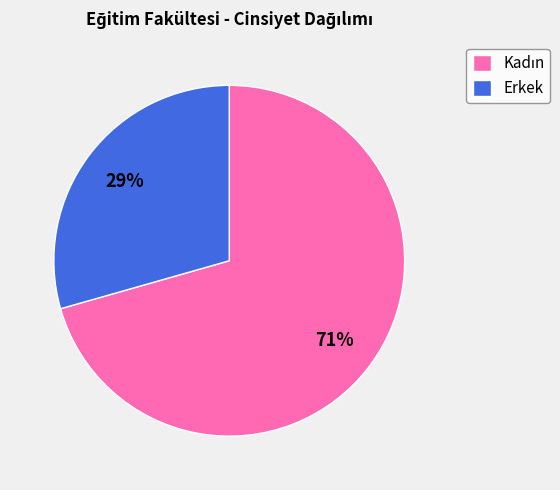

To the nearest percent, what portion does Erkek represent?

29%